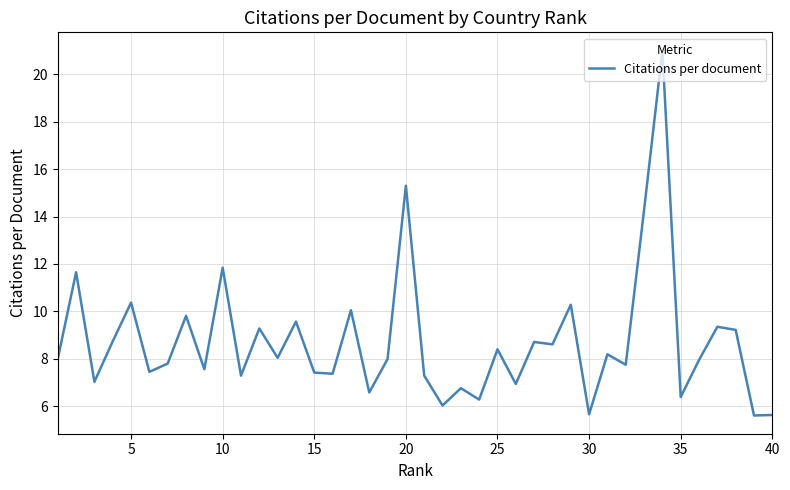

What is the difference between the maximum and minimum values?

15.4